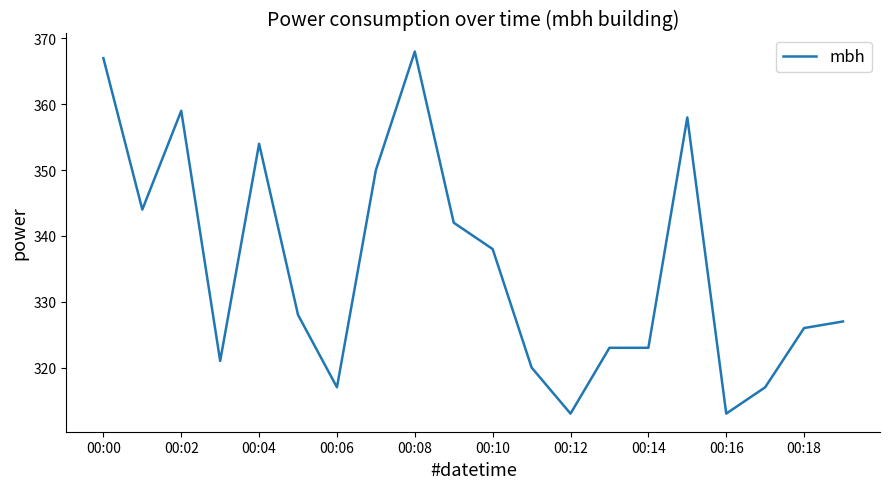

How many values are below 328?

10